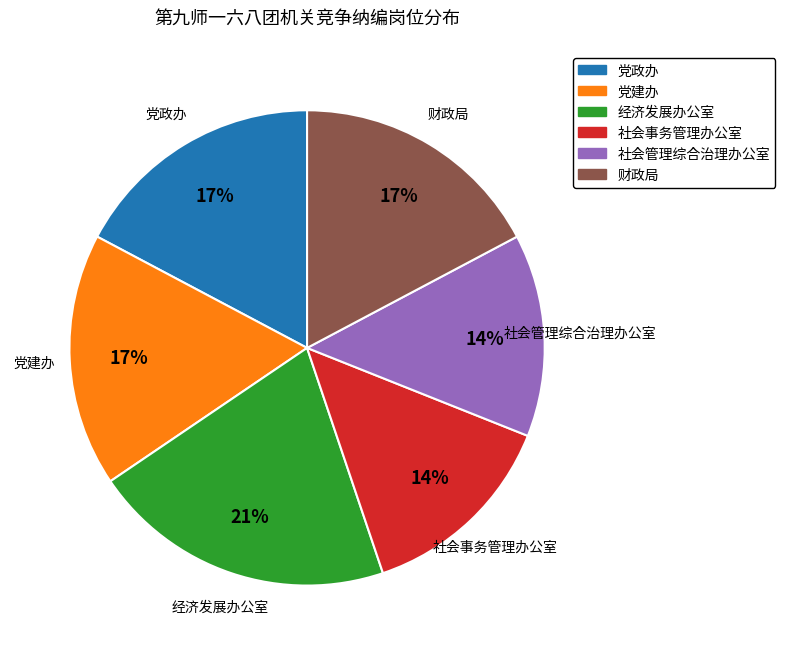

The 社会事务管理办公室 slice represents 14% of the pie. True or false?

True